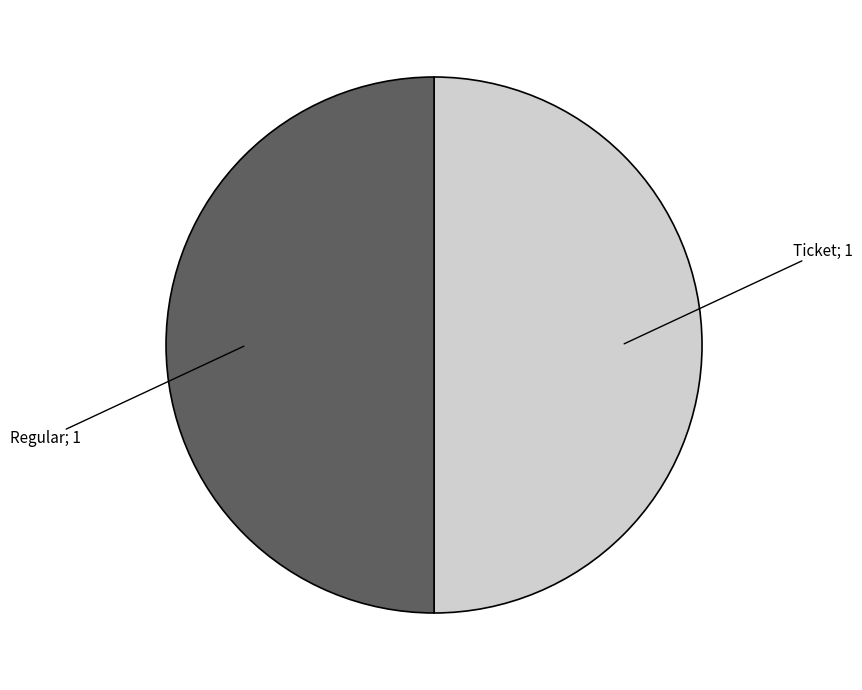

Count the number of slices in the pie.

2